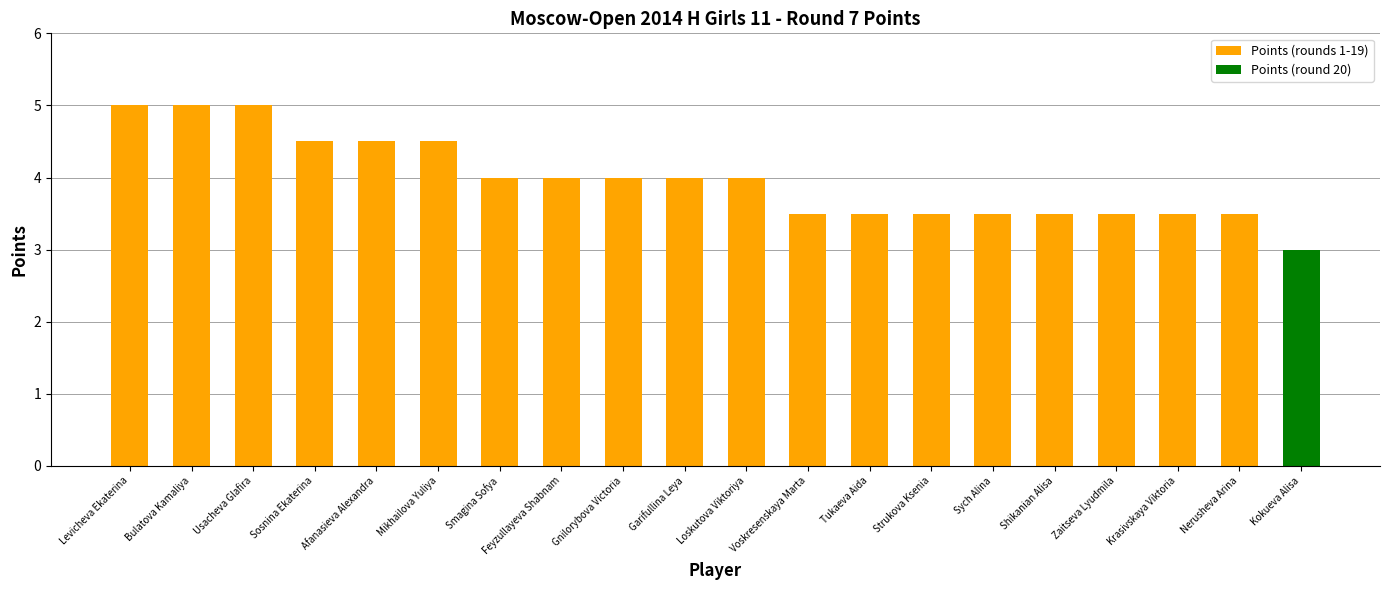

Reading right to left, transcribe all the data shown in this chart.

Kokueva Alisa=3.0	Nerusheva Arina=3.5	Krasivskaya Viktoria=3.5	Zaitseva Lyudmila=3.5	Shikanian Alisa=3.5	Sych Alina=3.5	Strukova Ksenia=3.5	Tukaeva Aida=3.5	Voskresenskaya Marta=3.5	Loskutova Viktoriya=4.0	Garifullina Leya=4.0	Gnilorybova Victoria=4.0	Feyzullayeva Shabnam=4.0	Smagina Sofya=4.0	Mikhailova Yuliya=4.5	Afanasieva Alexandra=4.5	Sosnina Ekaterina=4.5	Usacheva Glafira=5.0	Bulatova Kamaliya=5.0	Levicheva Ekaterina=5.0